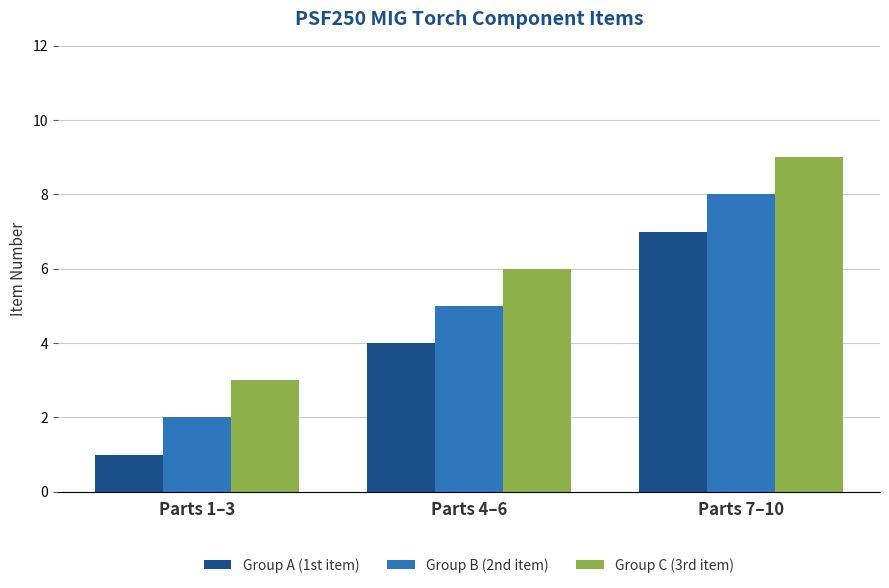

What is the sum of the Group B (2nd item) values at Parts 4–6 and Parts 1–3?

7